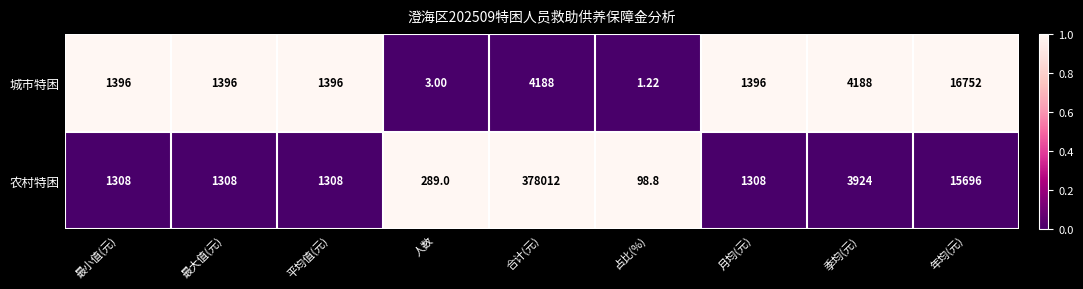

What is the total value across all series at 占比(%)?

100.0